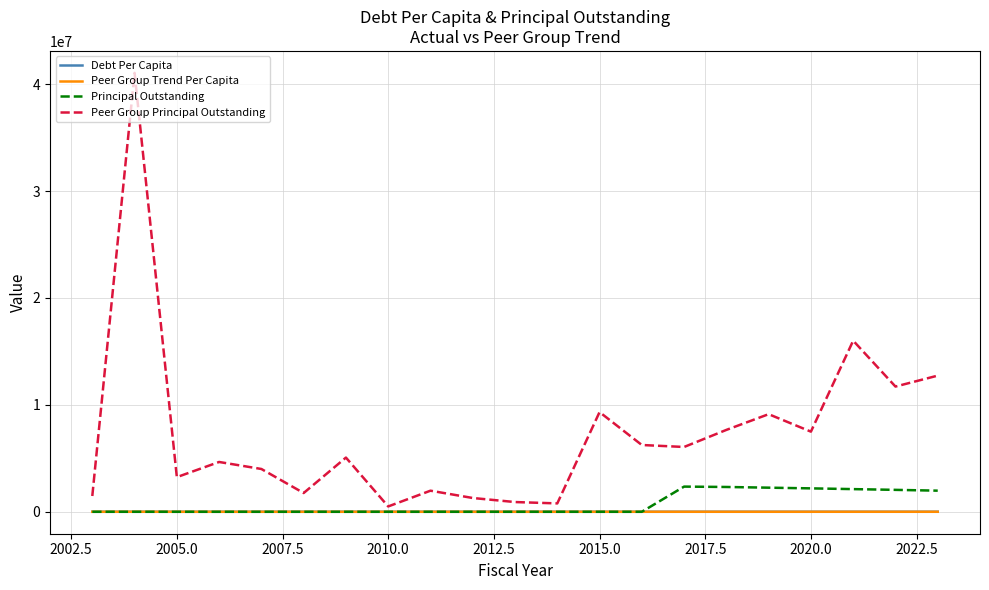

Which series has the largest range (max minus min)?

Peer Group Principal Outstanding